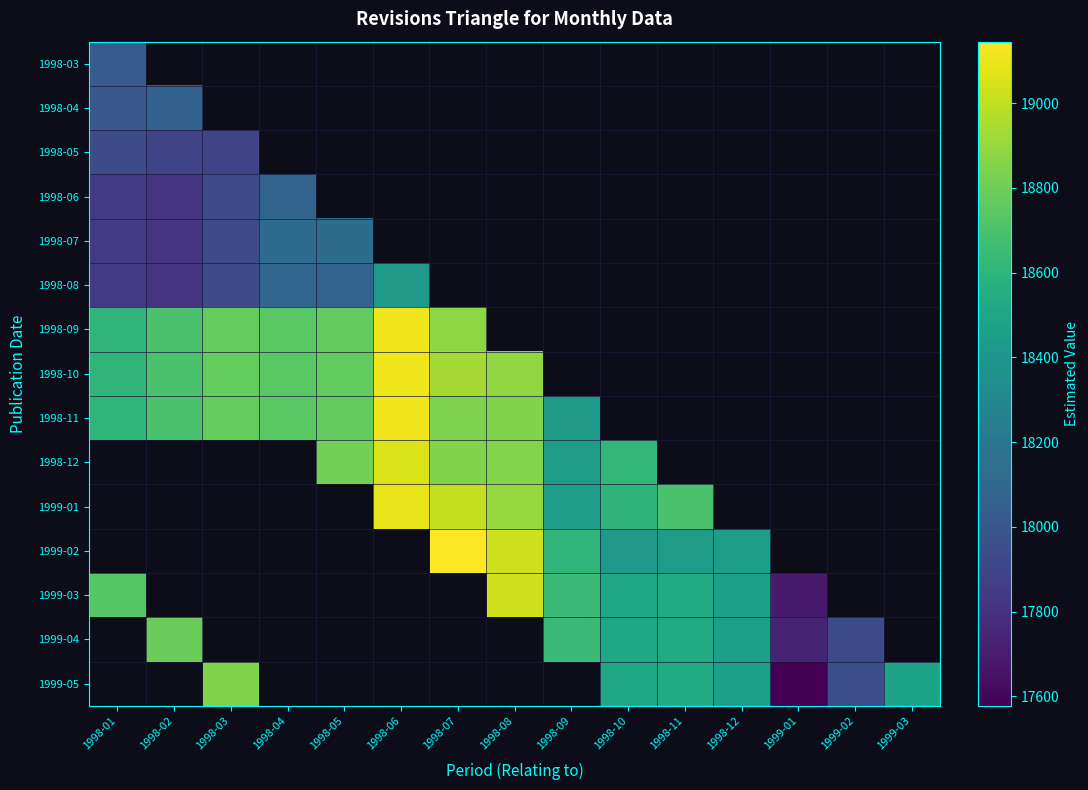

List the series in order of their peak value, highest first.

1998-09, 1998-10, 1998-11, 1998-12, 1999-01, 1999-02, 1999-03, 1999-04, 1999-05, 1998-08, 1998-07, 1998-06, 1998-04, 1998-03, 1998-05